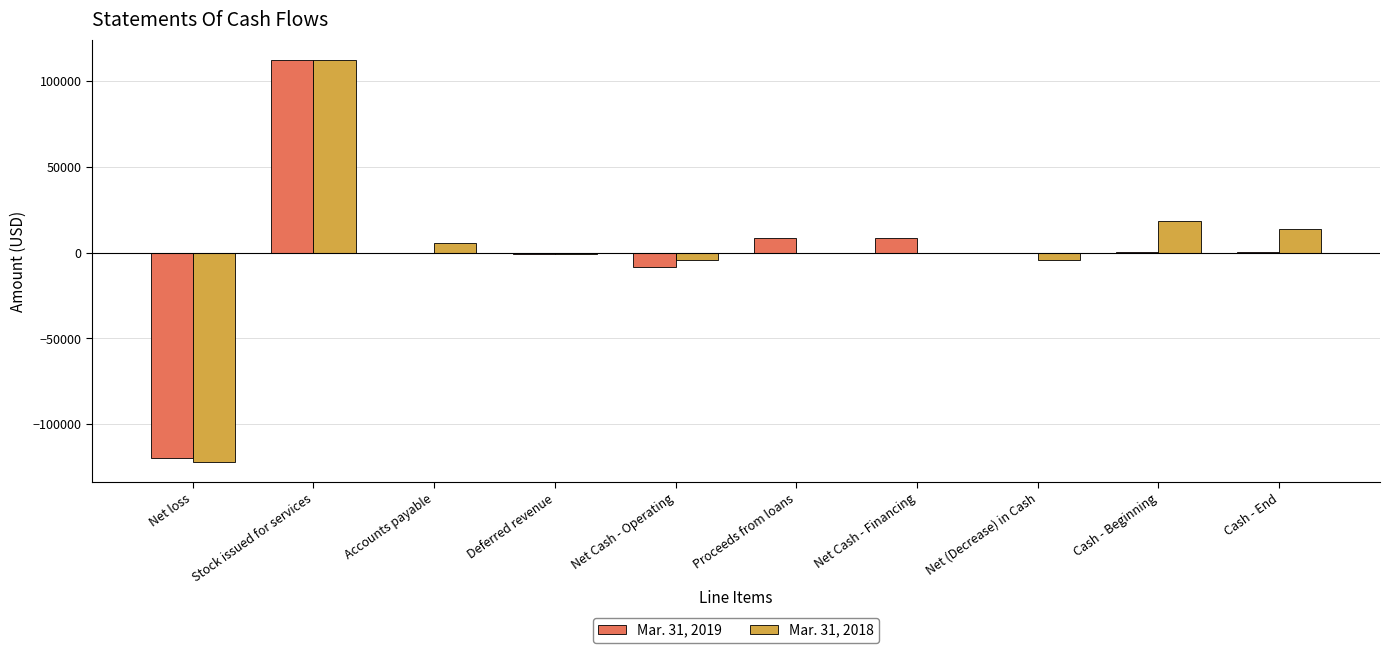

Between Stock issued for services and Cash - End, which series saw the biggest shift?

Mar. 31, 2019